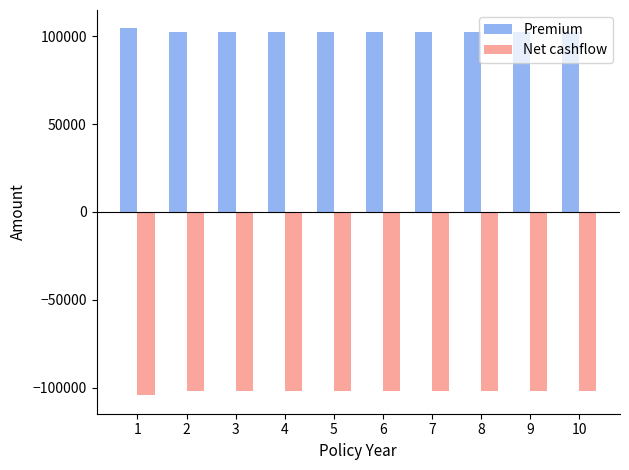

What is the average value of the Premium series?

102418.6